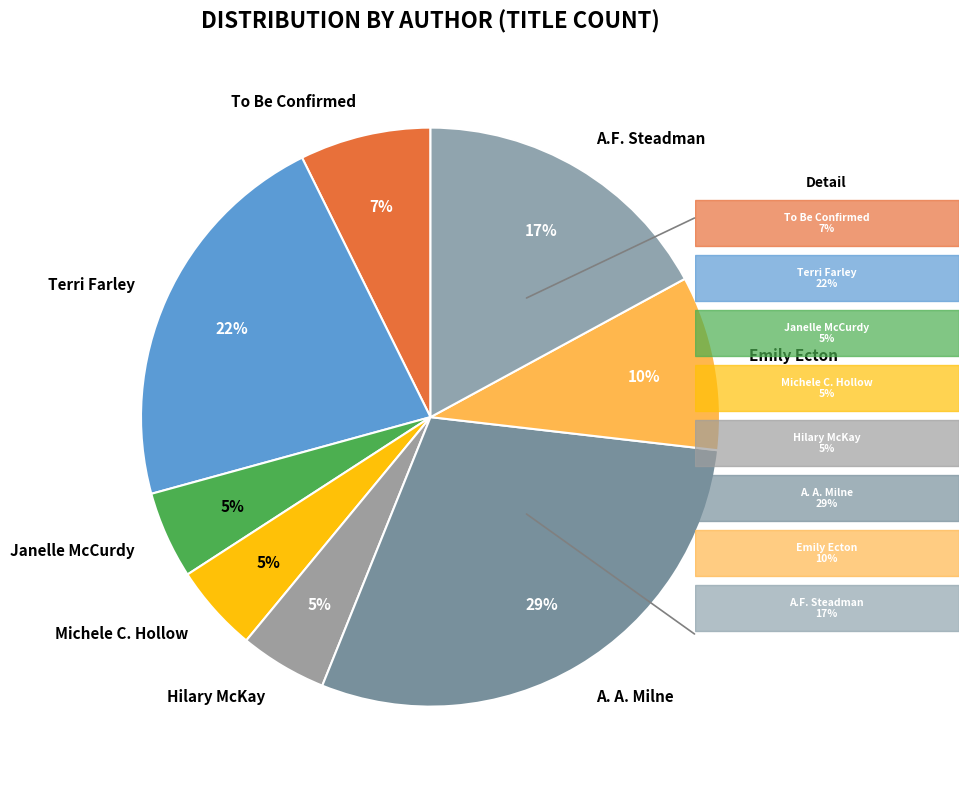

What is the largest slice in the pie chart?

A. A. Milne